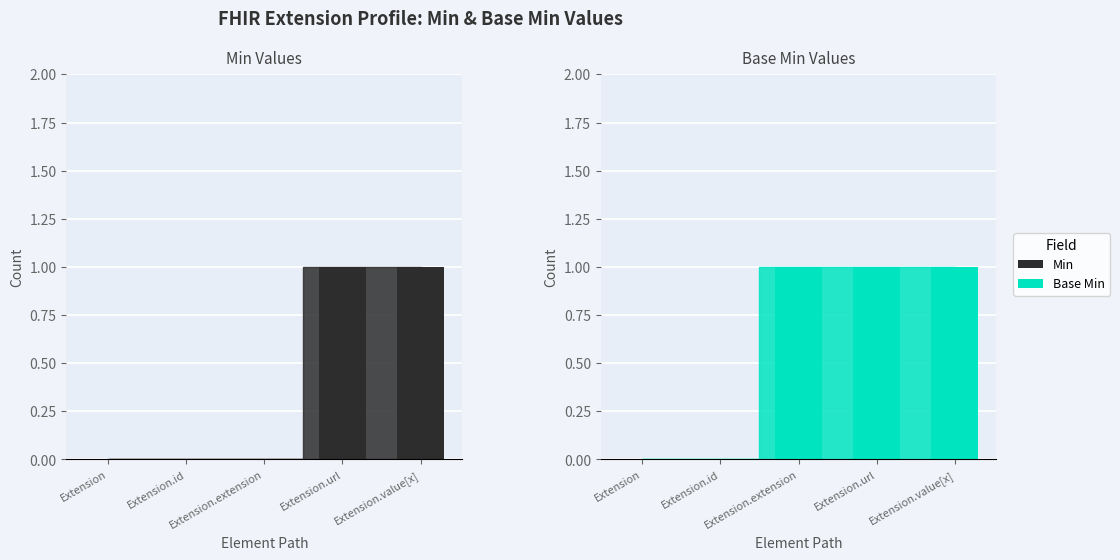

At which category does the chart reach its peak across all series?

Extension.extension